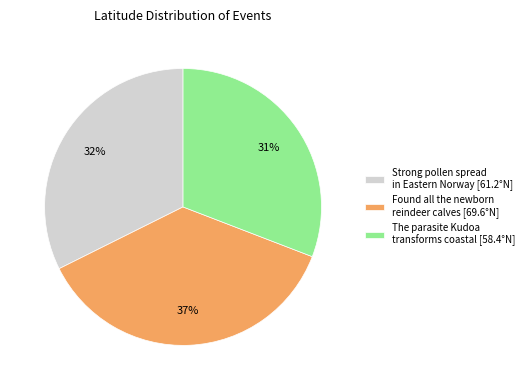

Is Found all the newborn reindeer calves [69.6°N] the majority of the pie?

No